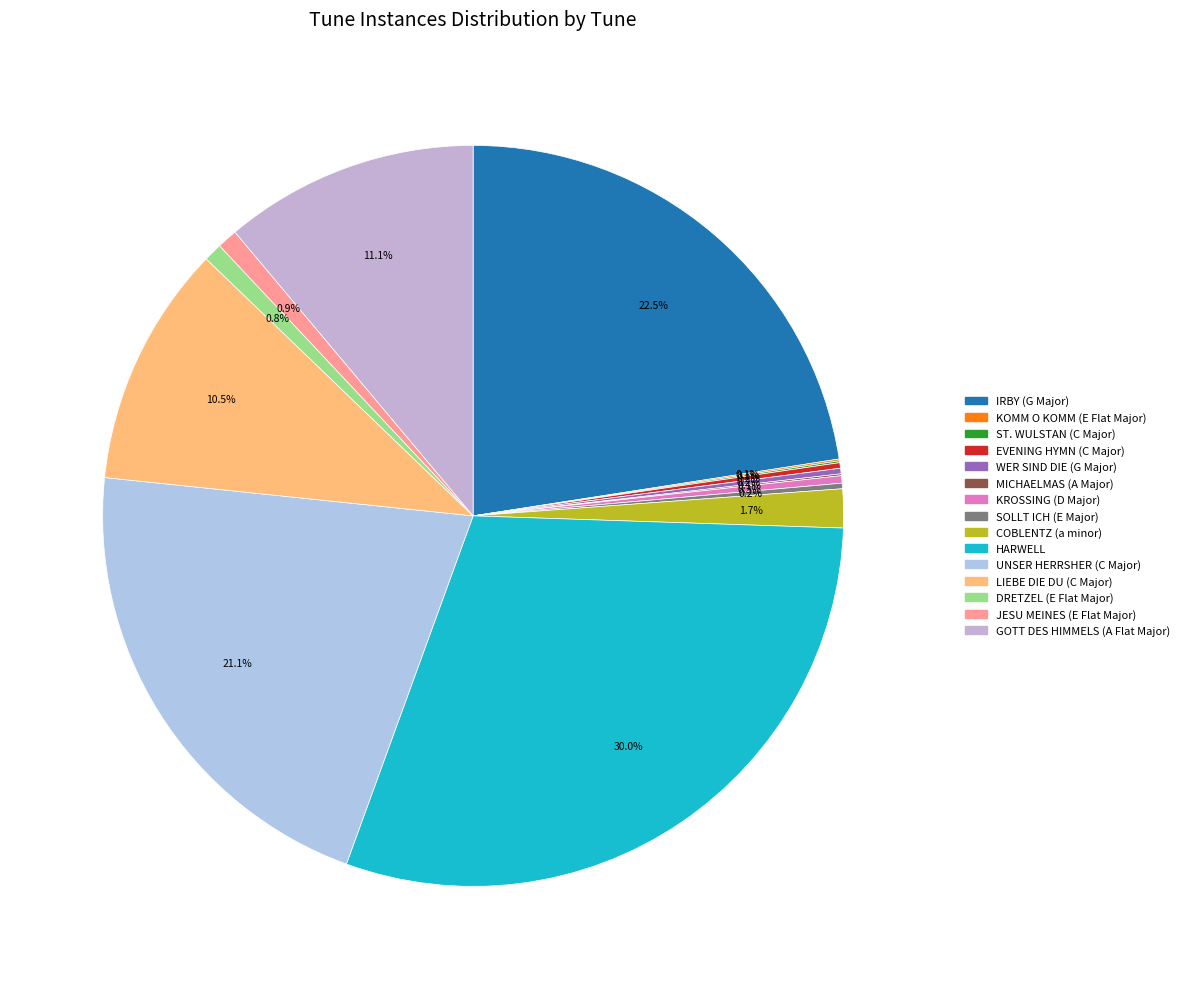

Is there any slice that represents more than half of the pie?

No